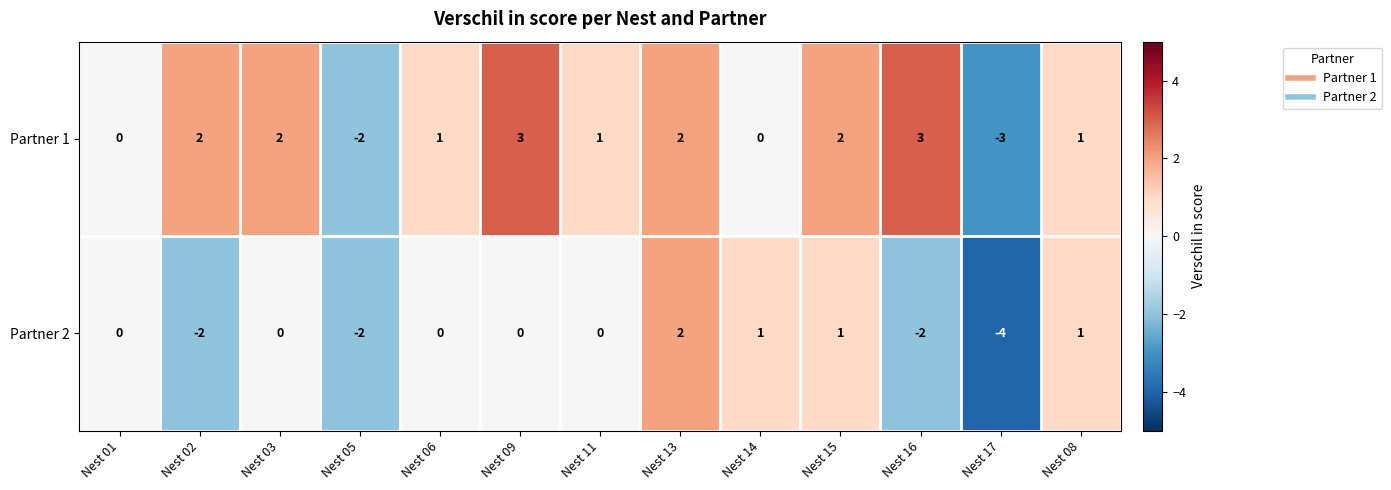

True or false: Partner 2 has a value of 1 at Nest 08.

True